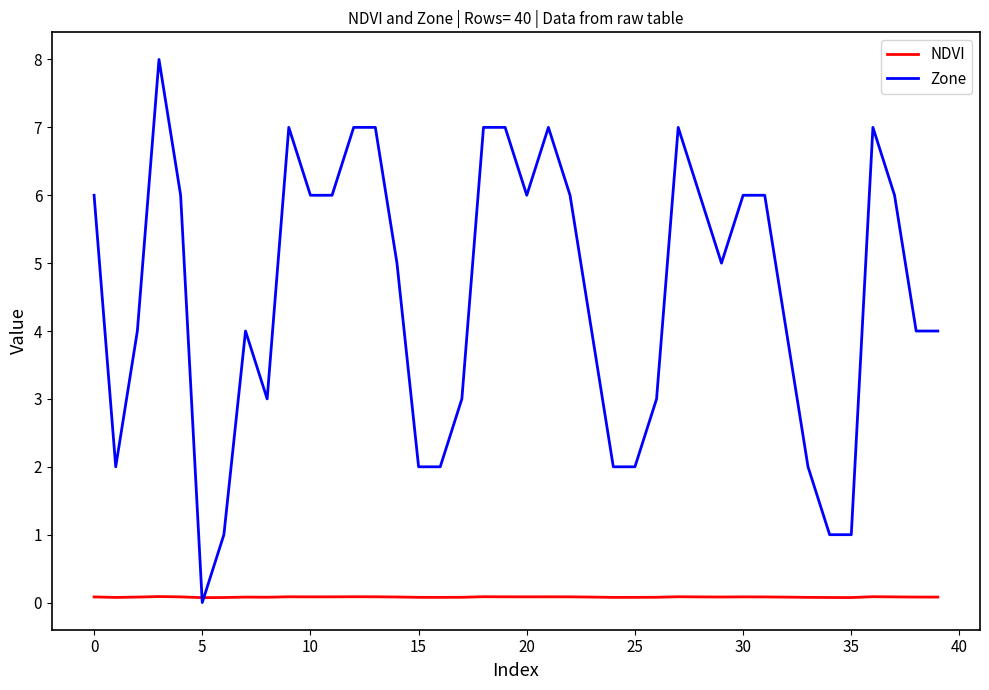

Which series has the largest total across all categories?

Zone